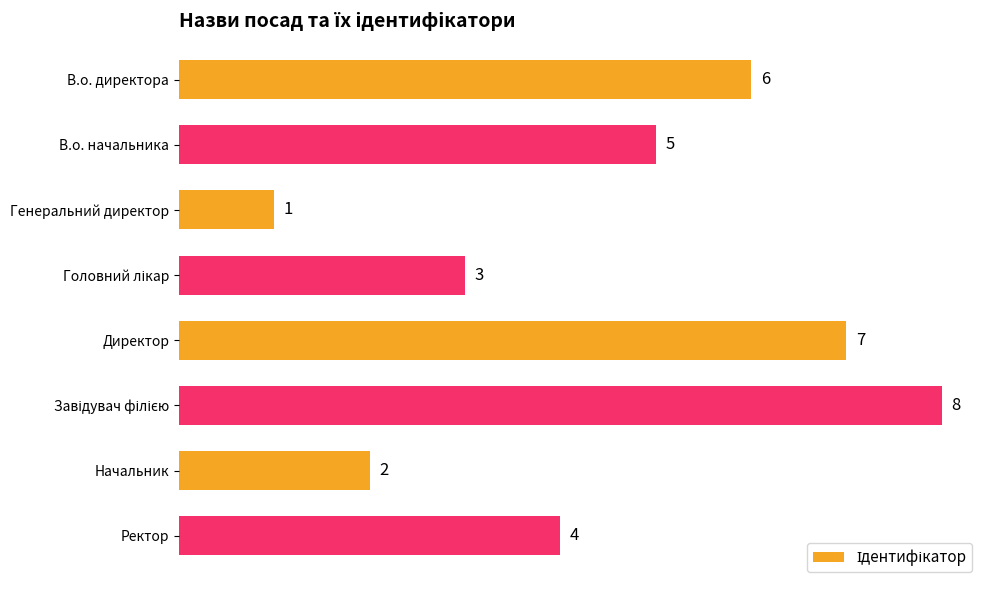

Where is the data nearest to the value 4?

Ректор